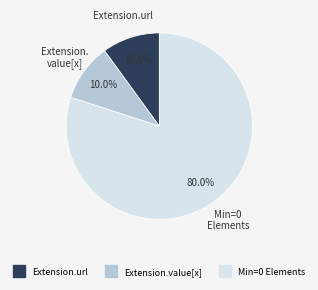

Is there a majority slice in this chart?

Yes